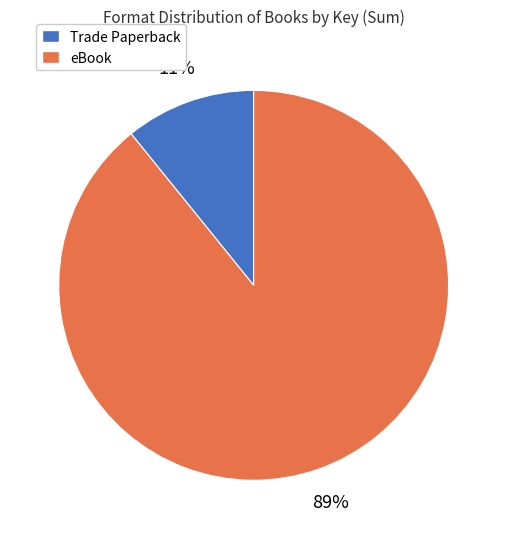

Is the sum of eBook and Trade Paperback greater than half?

Yes